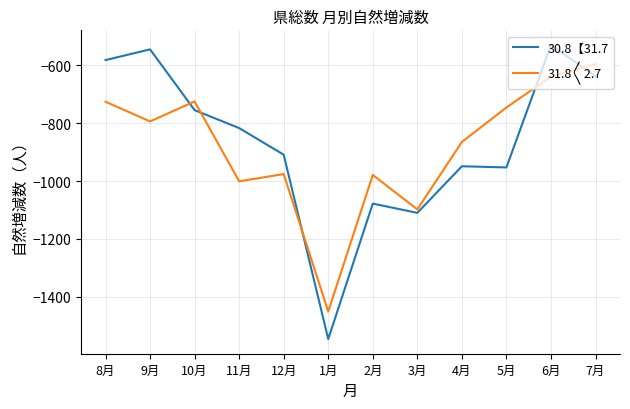

After their last crossing, which series has the higher values: 30.8【31.7 or 31.8〱2.7?

31.8〱2.7